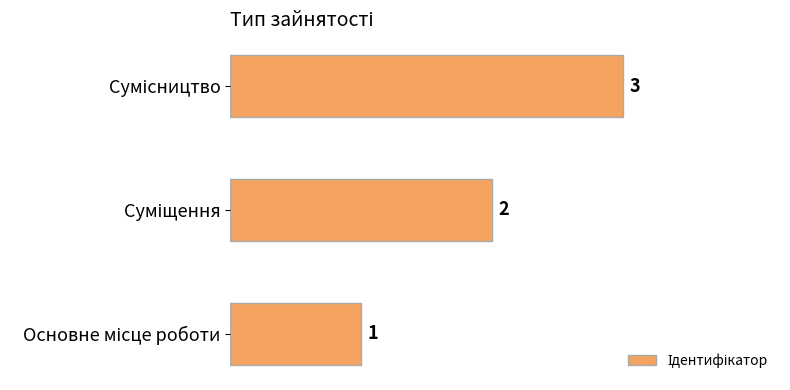

Does the chart contain stacked bars?

No